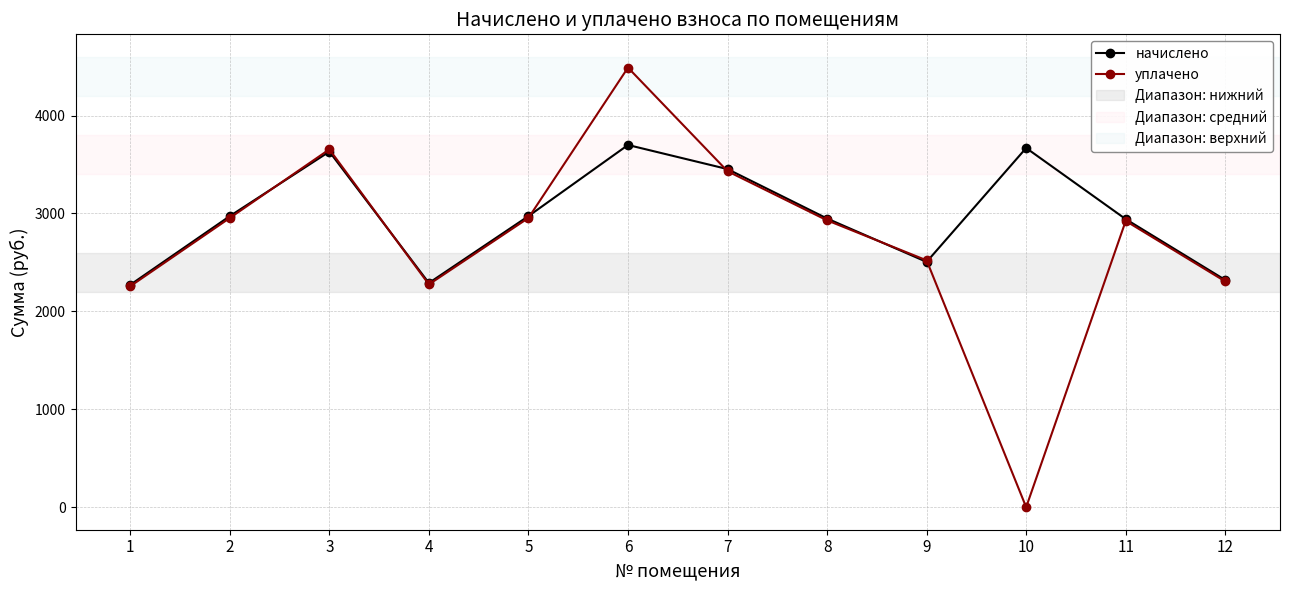

List the series in order of their overall mean, highest first.

начислено, уплачено